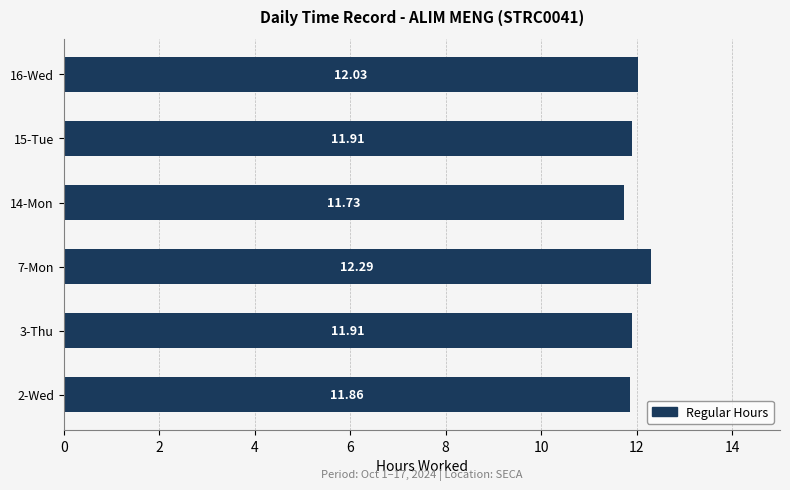

Which has a higher value, 3-Thu or 16-Wed?

16-Wed